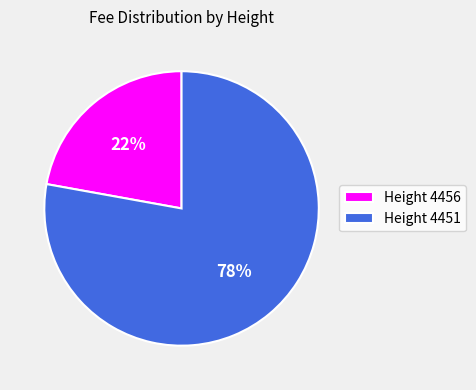

What is the ratio of the value at Height 4451 to the value at Height 4456?

3.5